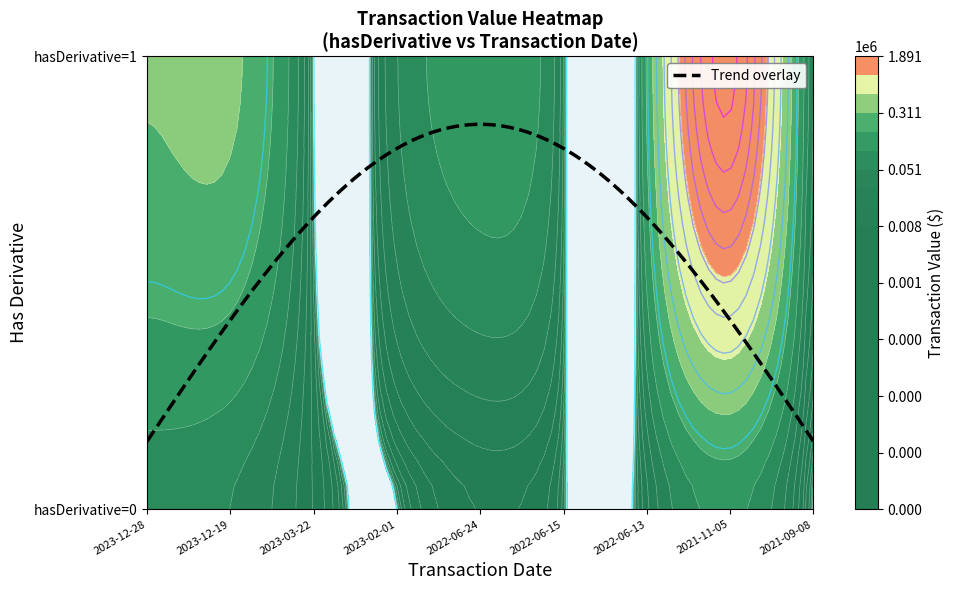

Read the hasDerivative=1 value at 2022-06-13.

180542